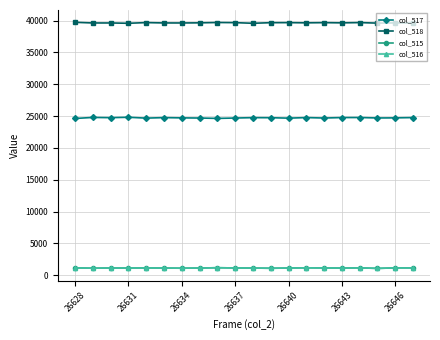

Which series has the largest total across all categories?

col_518